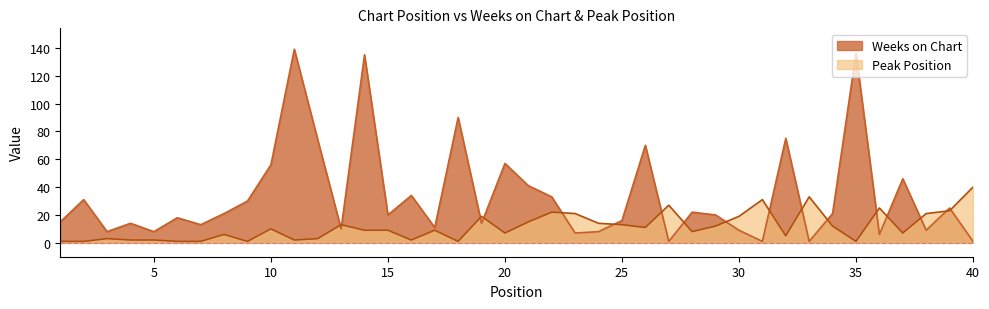

Reading right to left, list all the values displayed in this chart.

Weeks on Chart: 40=1	39=25	38=9	37=46	36=6	35=136	34=21	33=1	32=75	31=1	30=9	29=20	28=22	27=1	26=70	25=16	24=8	23=7	22=33	21=41	20=57	19=14	18=90	17=11	16=34	15=20	14=135	13=10	12=74	11=139	10=56	9=30	8=21	7=13	6=18	5=8	4=14	3=8	2=31	1=15
Peak Position: 40=40	39=23	38=21	37=7	36=25	35=1	34=12	33=33	32=5	31=31	30=19	29=12	28=8	27=27	26=11	25=13	24=14	23=21	22=22	21=15	20=7	19=19	18=1	17=9	16=2	15=9	14=9	13=13	12=3	11=2	10=10	9=1	8=6	7=1	6=1	5=2	4=2	3=3	2=1	1=1